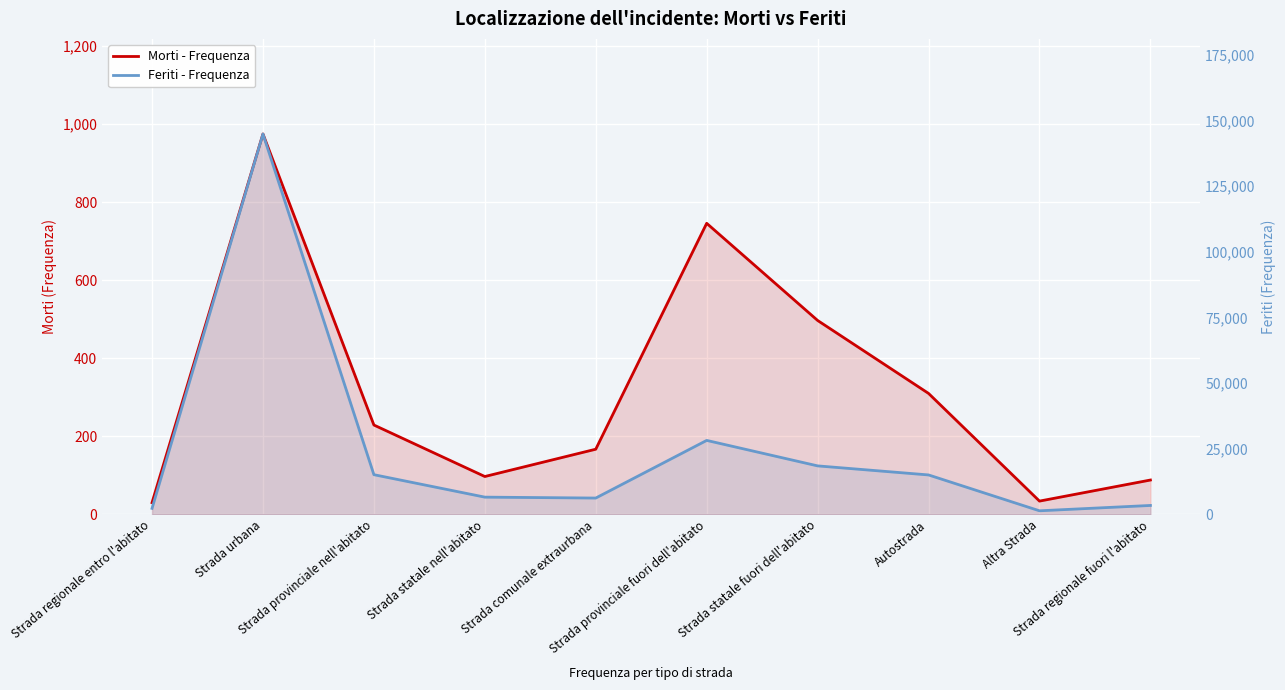

Where does the Morti - Frequenza series first go above 229?

Strada urbana